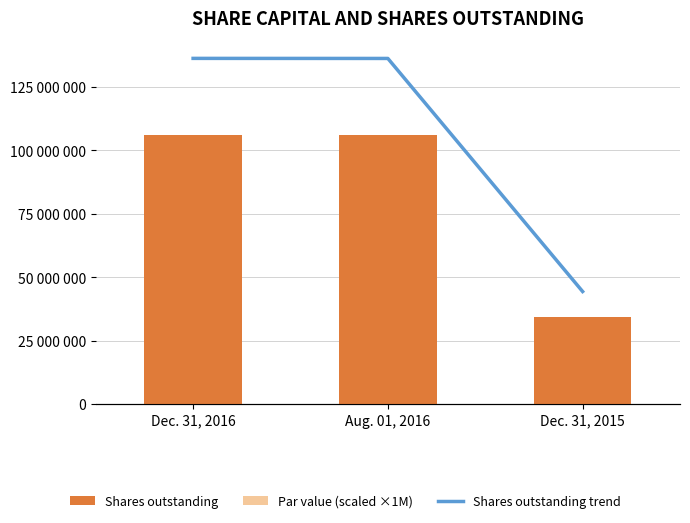

Which has a higher value, Aug. 01, 2016 or Dec. 31, 2015?

Aug. 01, 2016